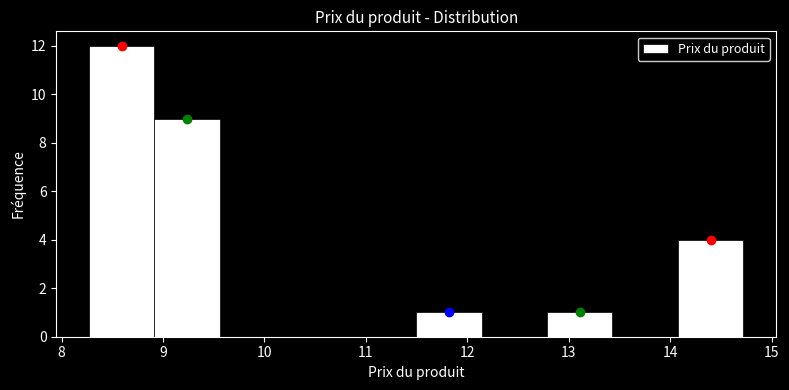

Reading left to right, transcribe this chart: for each bar, give the range it covers on the x-axis and its height. Neither the bar edges nor the heights are printed on the chart, so give them approximately, as read against the axes.

8.3 to 8.9: 12
8.9 to 9.6: 9
9.6 to 10.2: 0
10.2 to 10.9: 0
10.9 to 11.5: 0
11.5 to 12.1: 1
12.1 to 12.8: 0
12.8 to 13.4: 1
13.4 to 14.1: 0
14.1 to 14.7: 4